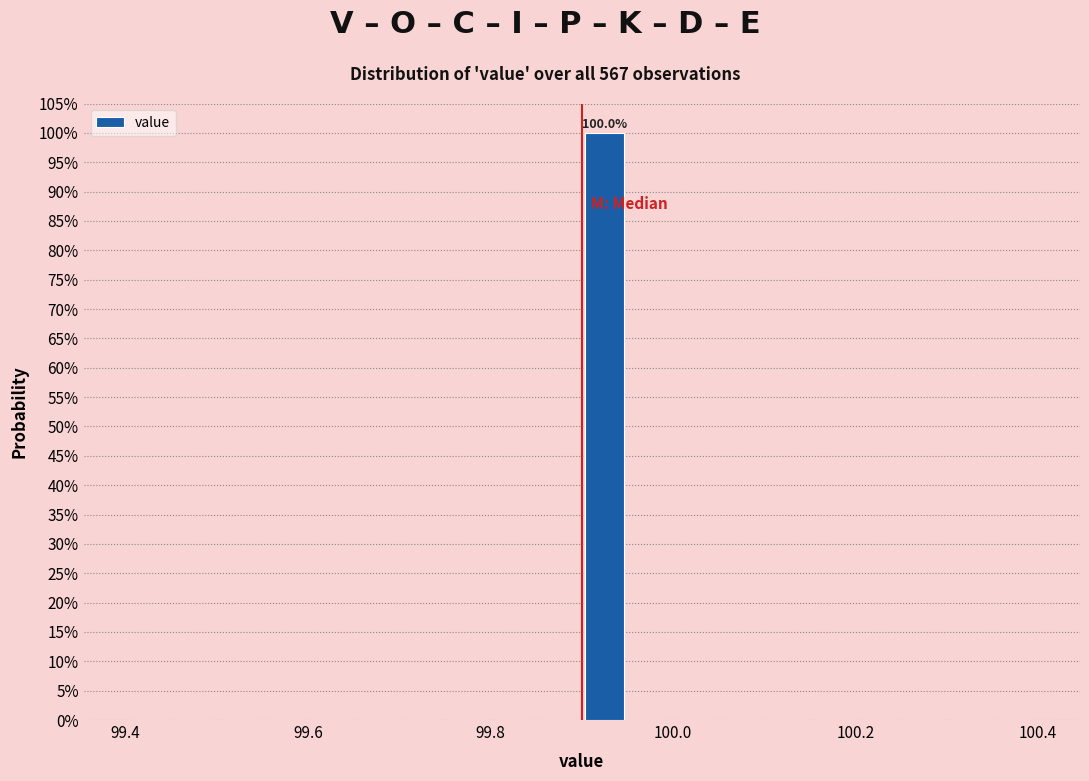

Read against the x-axis, roughly where is the centre of the tallest bar?

99.92